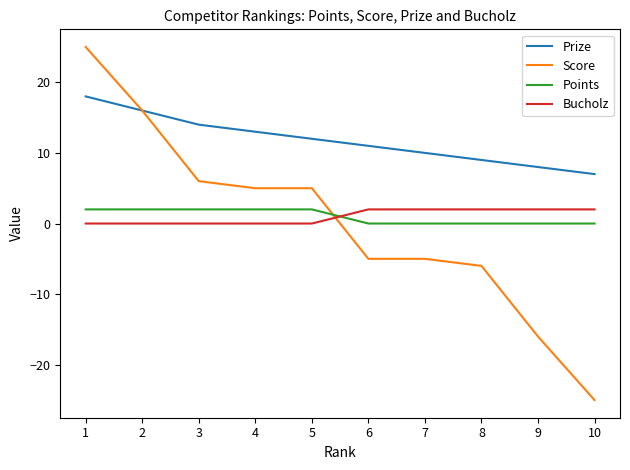

How many series are shown in this chart?

4